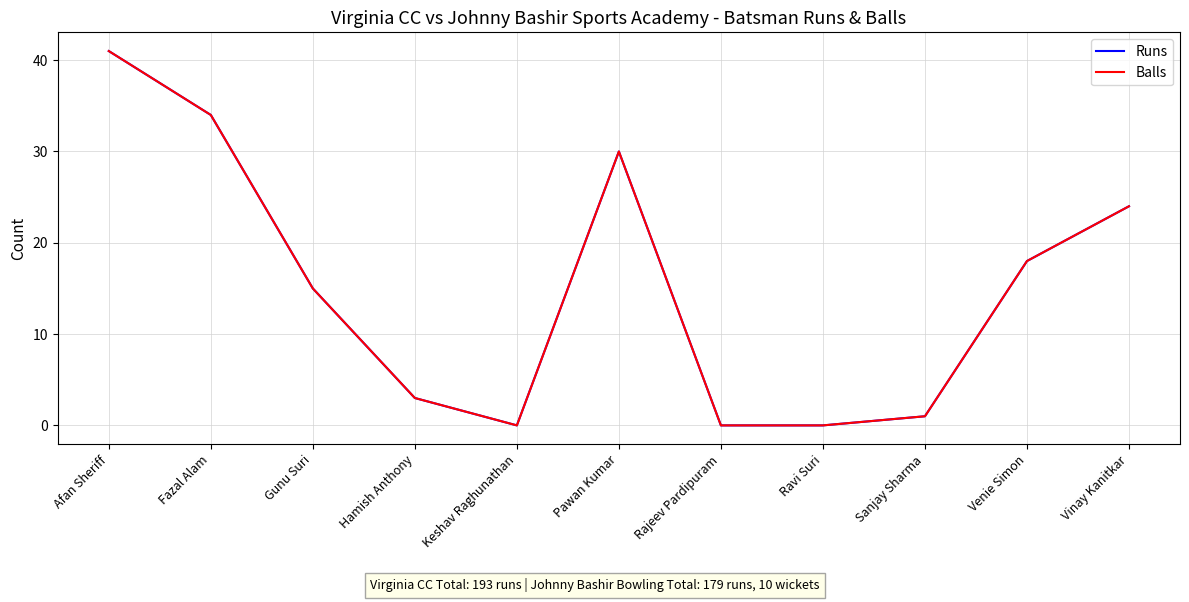

At which category does the chart reach its minimum across all series?

Keshav Raghunathan